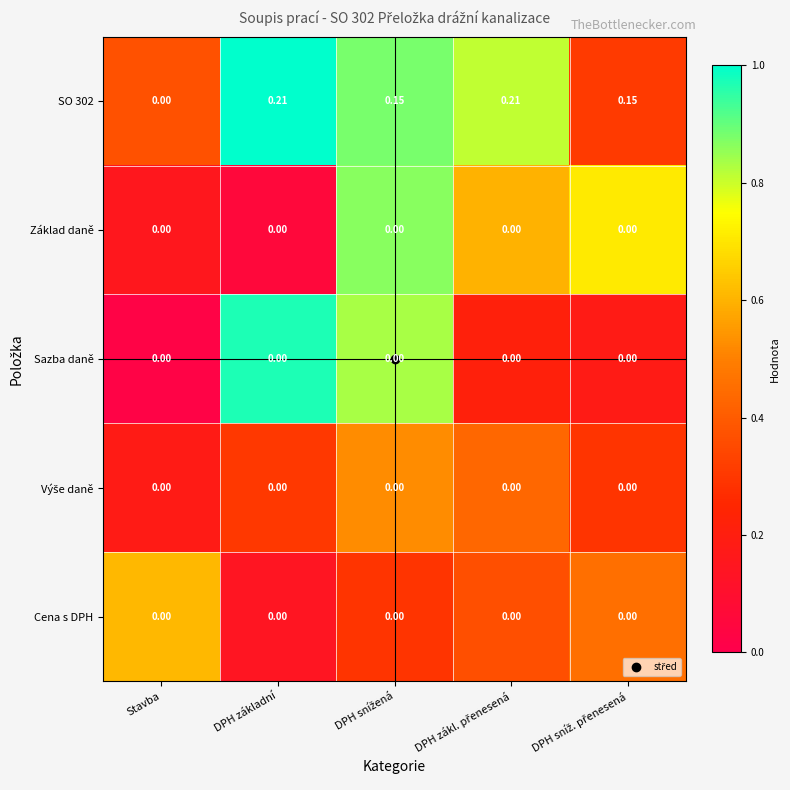

How many categories are shown in the chart?

5